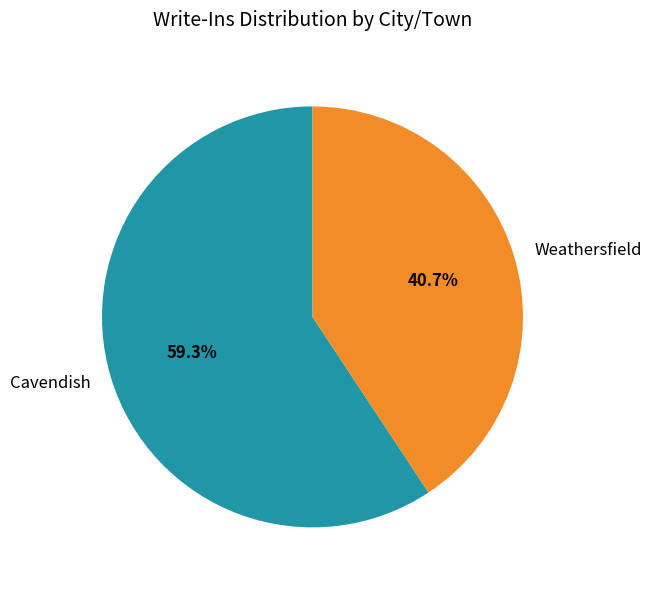

What percentage do Weathersfield and Cavendish together represent?

100.0%